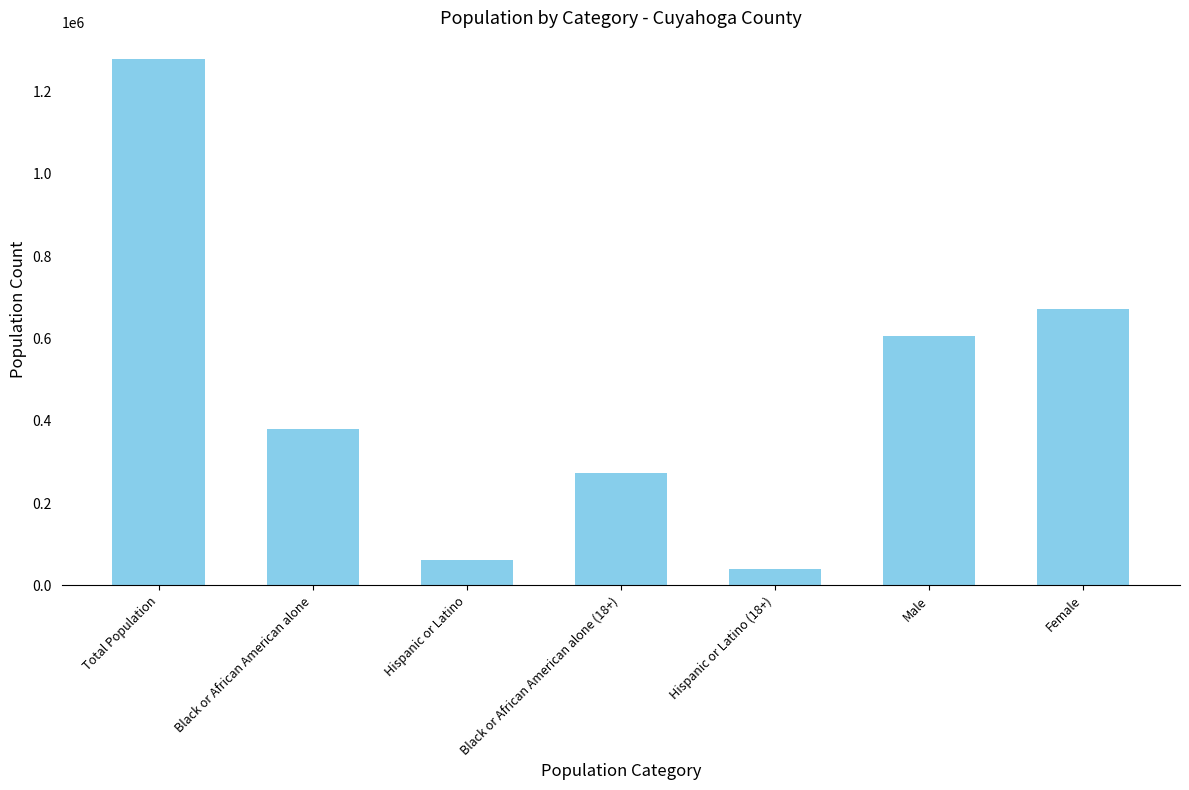

Approximately how many times larger is the value at Black or African American alone compared to Black or African American alone (18+)?

1.4